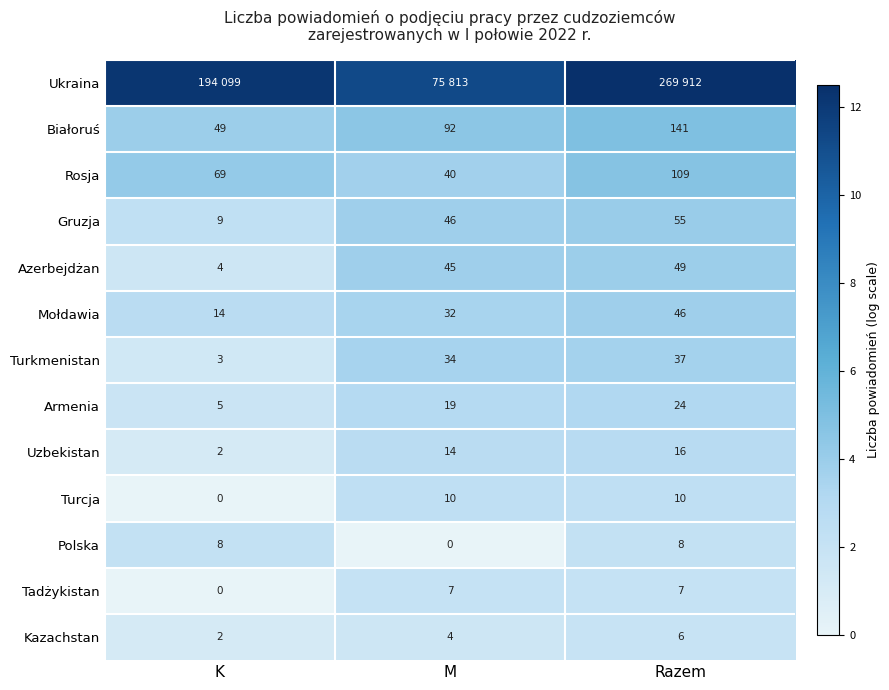

List the labels in order of Gruzja value, smallest first.

K, M, Razem